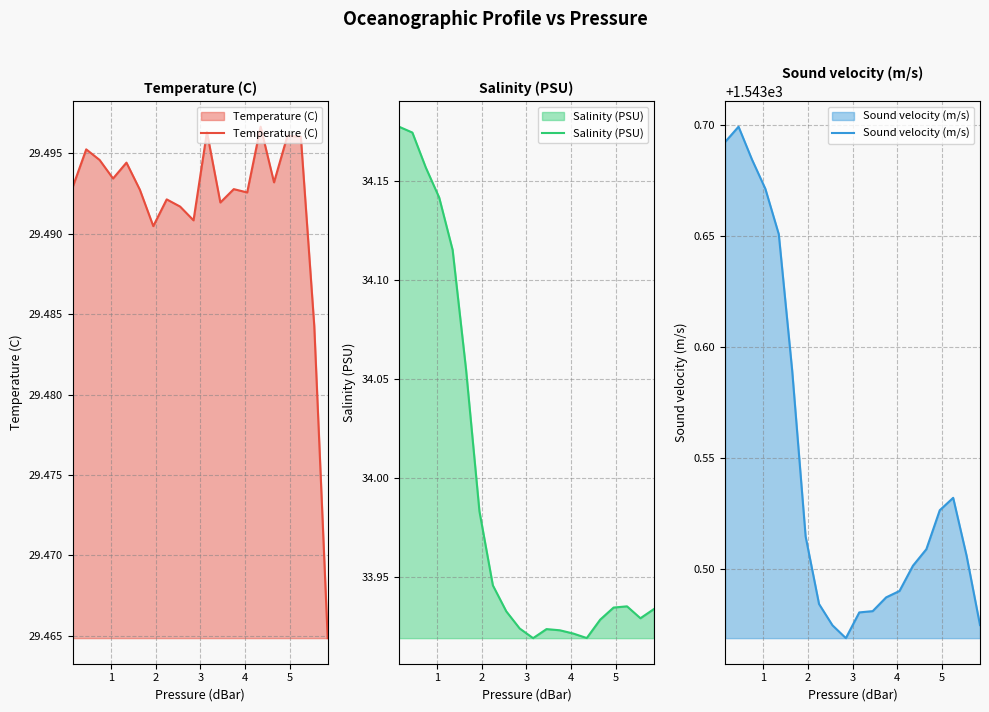

Reading left to right, transcribe all the data shown in this chart.

Temperature (C): 29.5	29.5	29.5	29.5	29.5	29.5	29.5	29.5	29.5	29.5	29.5	29.5	29.5	29.5	29.5	29.5	29.5	29.5	29.5	29.5
Salinity (PSU): 34.2	34.2	34.2	34.1	34.1	34.1	34.0	33.9	33.9	33.9	33.9	33.9	33.9	33.9	33.9	33.9	33.9	33.9	33.9	33.9
Sound velocity (m/s): 1543.7	1543.7	1543.7	1543.7	1543.7	1543.6	1543.5	1543.5	1543.5	1543.5	1543.5	1543.5	1543.5	1543.5	1543.5	1543.5	1543.5	1543.5	1543.5	1543.5